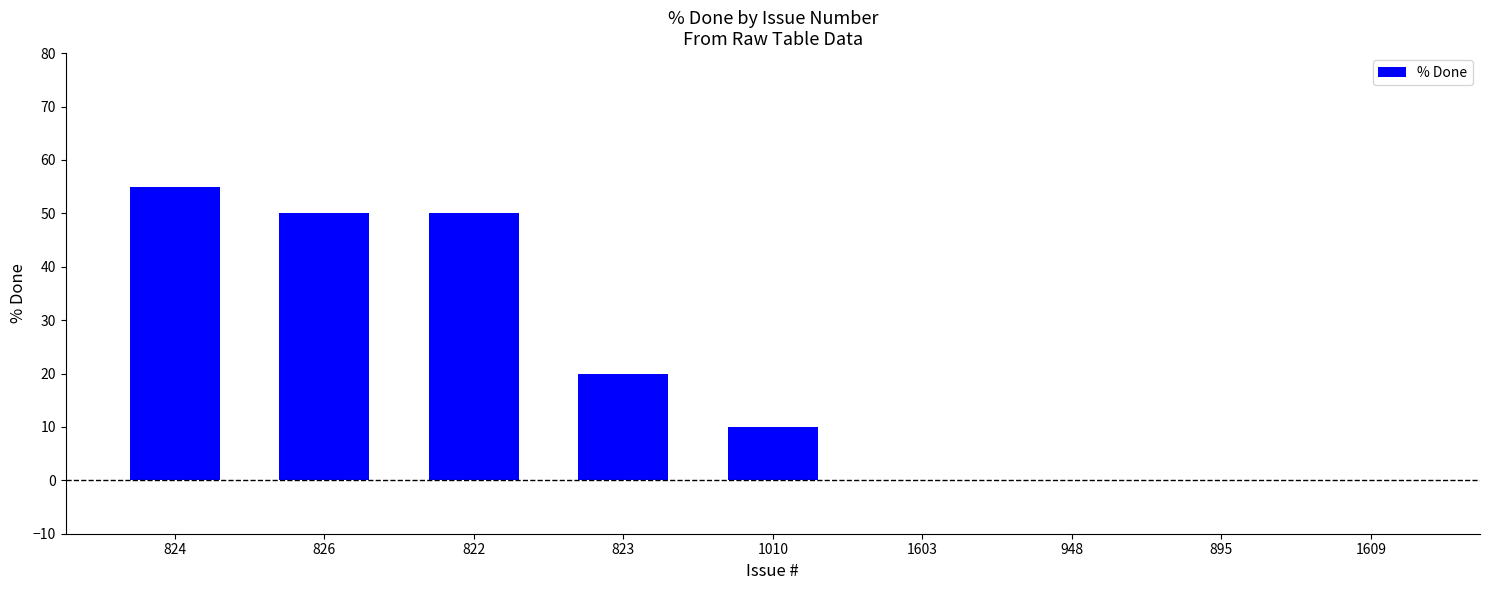

How many distinct data groups are displayed?

1